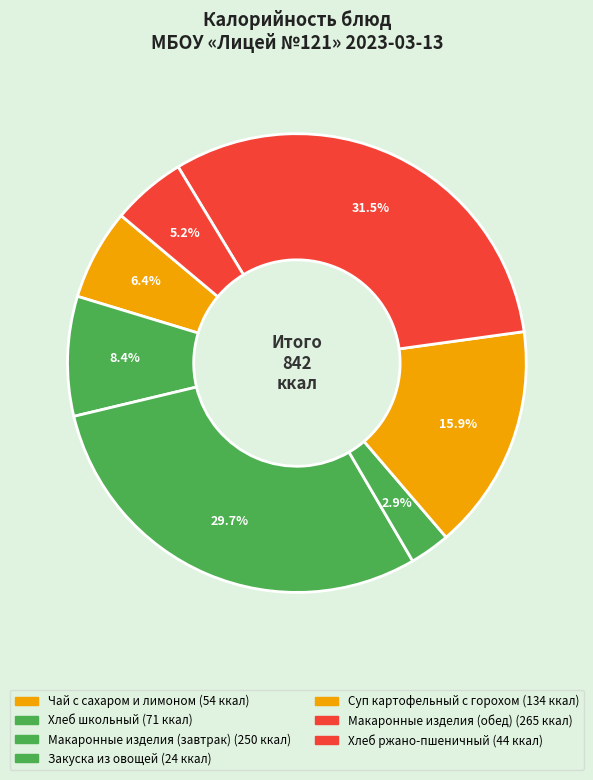

The Макаронные изделия (завтрак) slice represents 30% of the pie. True or false?

True